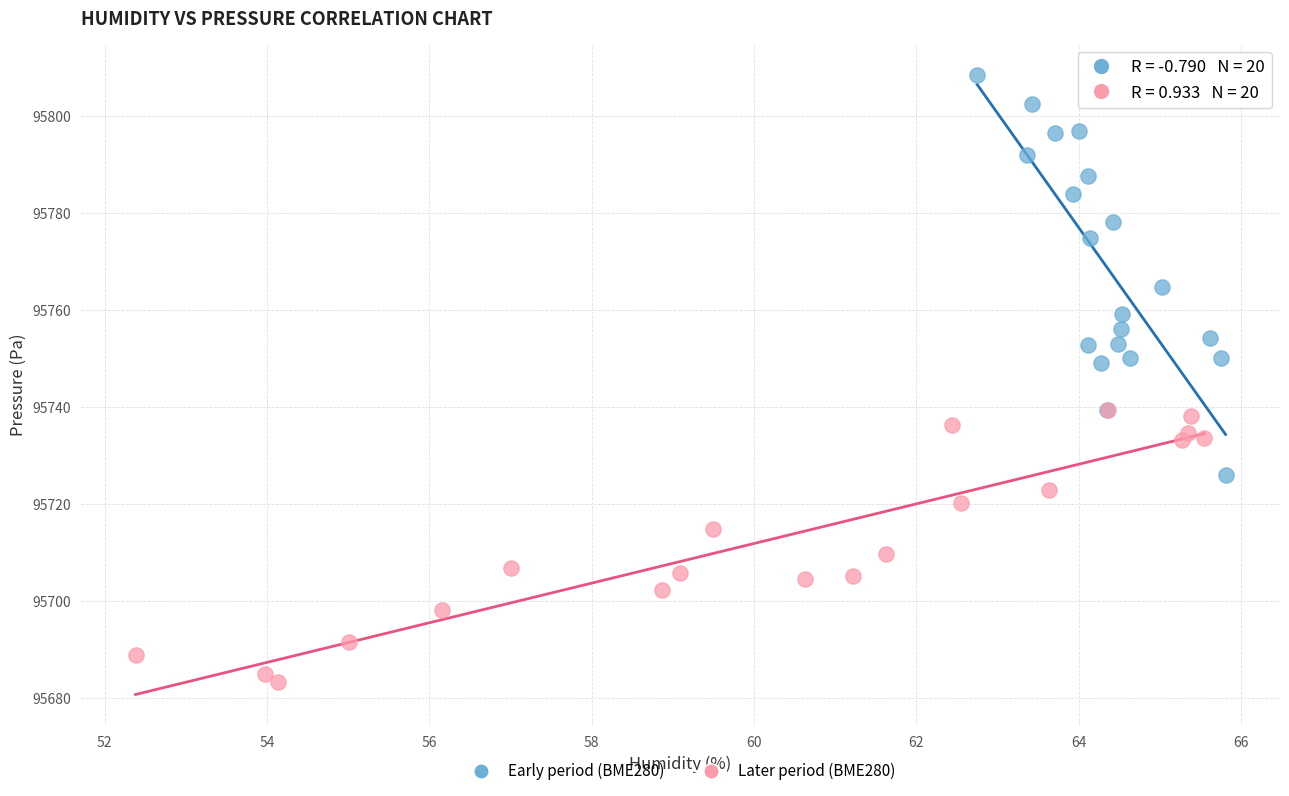

Which series has the widest spread of Y values?

Early period (BME280)